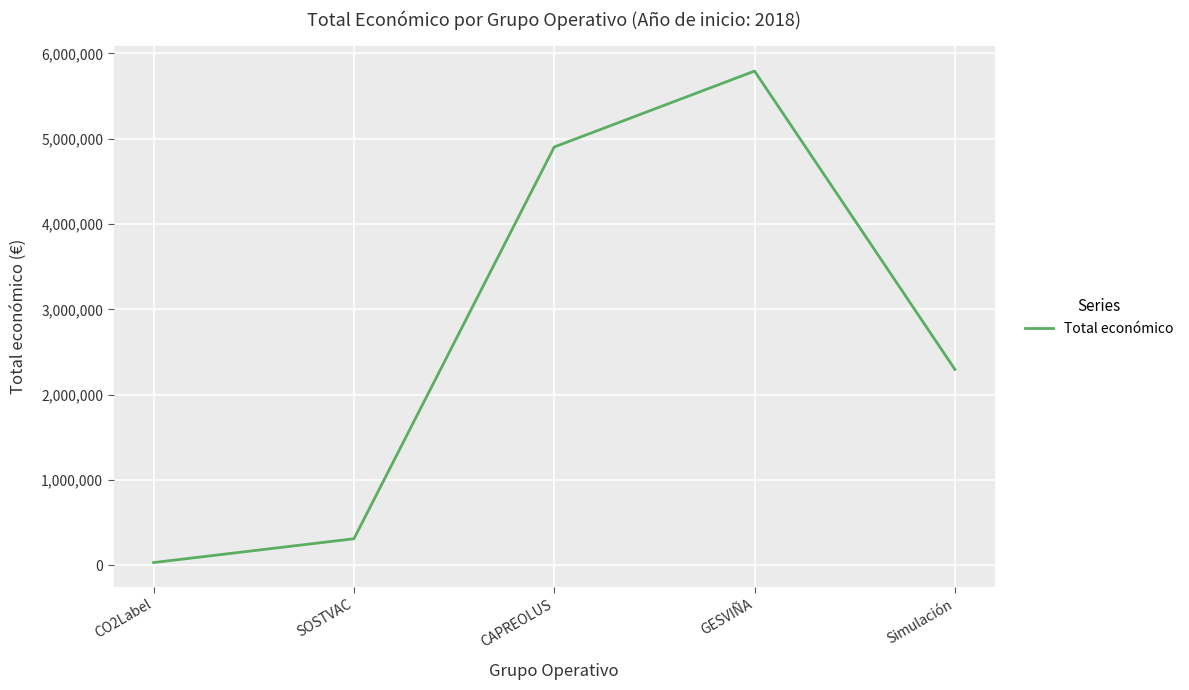

What is the ratio of the value at SOSTVAC to the value at Simulación?

0.1